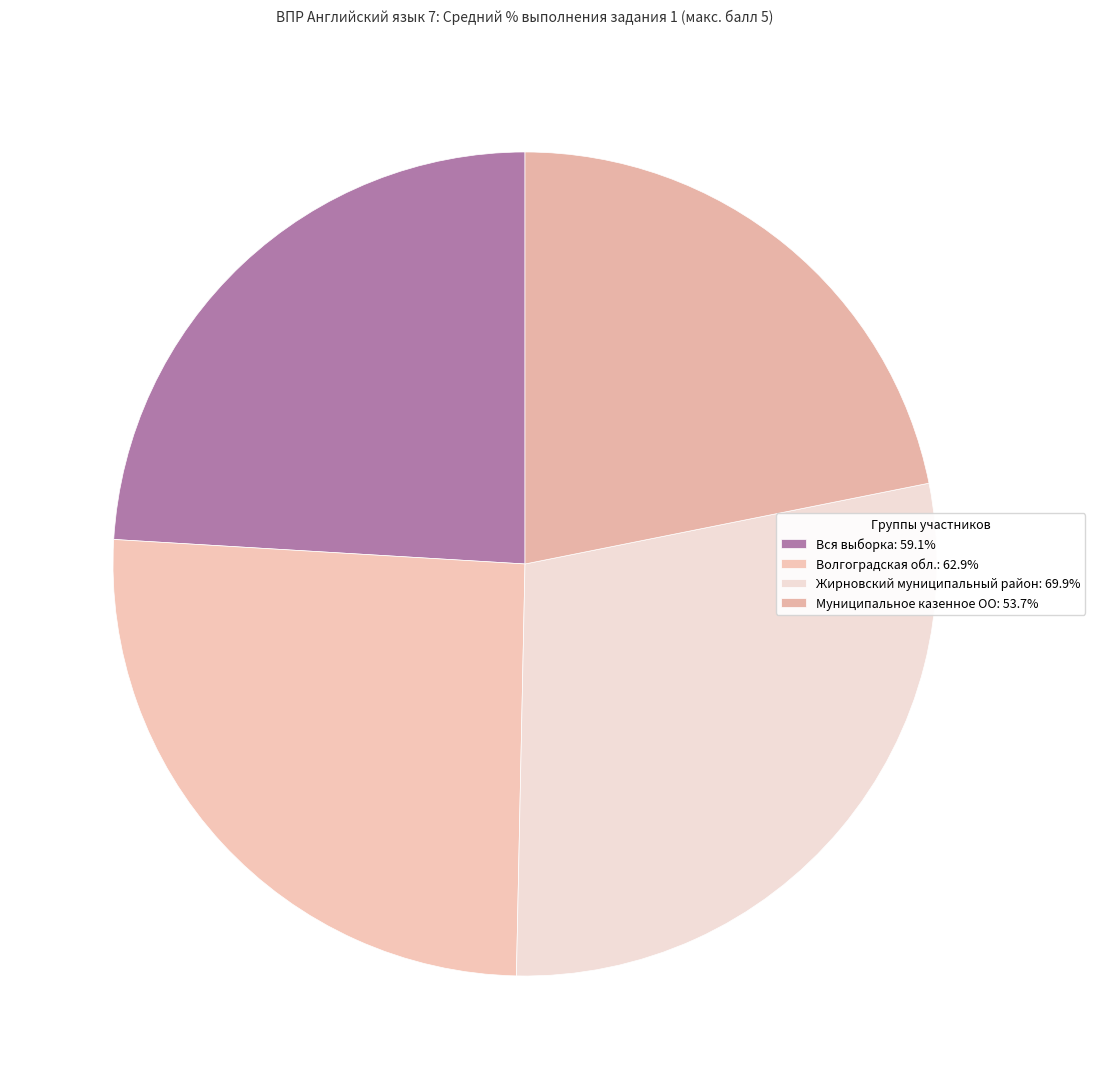

How many segments does this pie chart have?

4